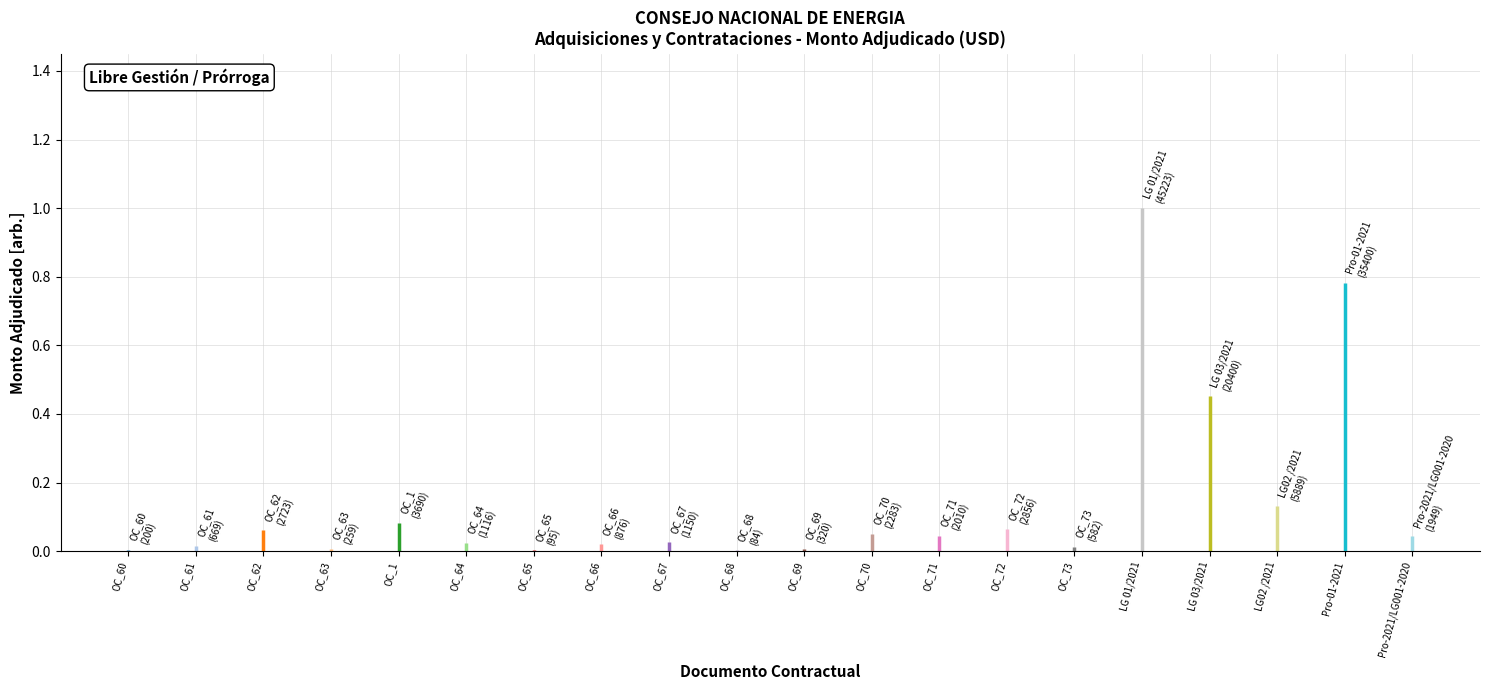

What is the value of the monto_adjudicado bar at the 3rd from the left?

2723.3